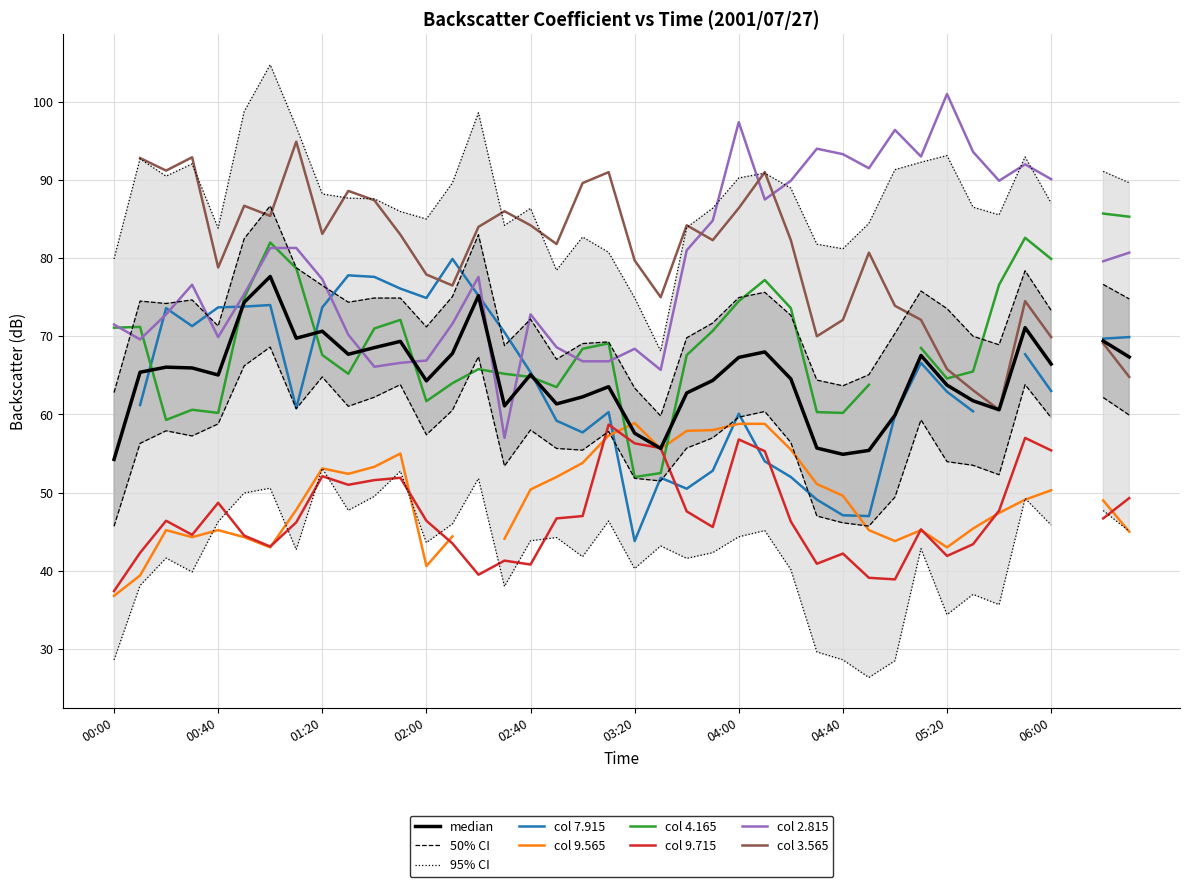

How many values in the 95% CI series exceed 43?

20